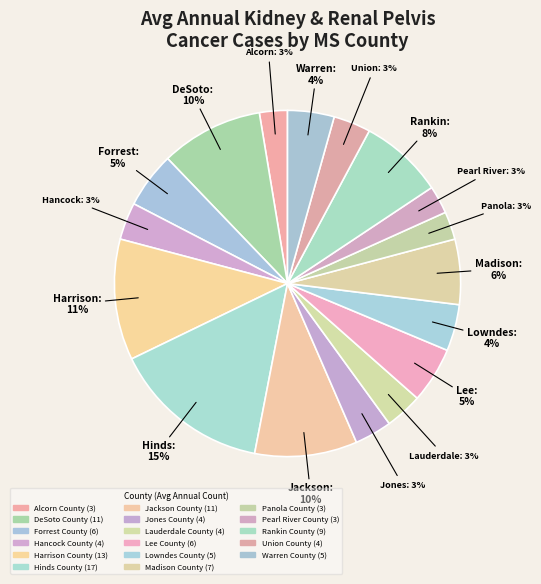

Between Union County and Hinds County, which is larger?

Hinds County